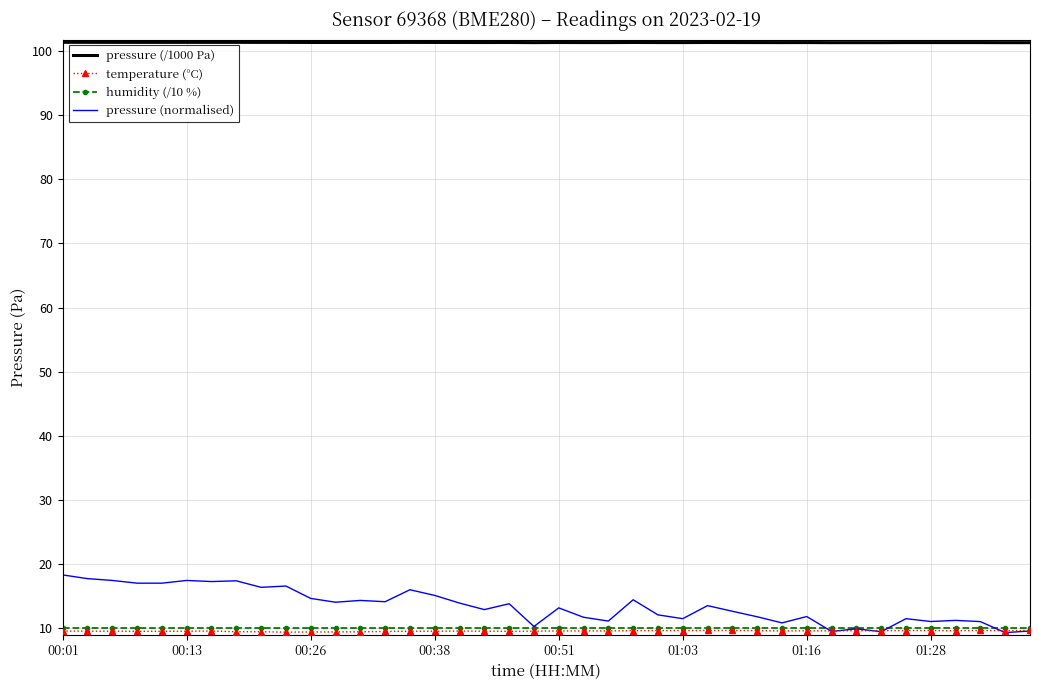

Which series has the largest total across all categories?

pressure (/1000 Pa)